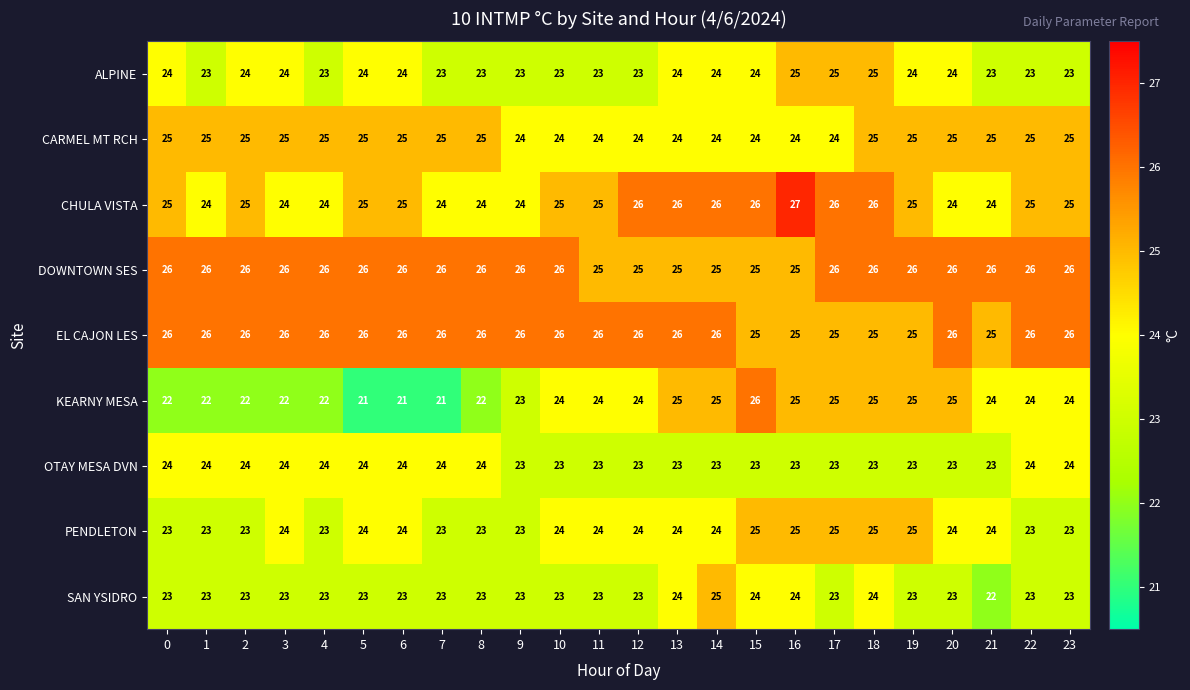

The CARMEL MT RCH series shows 38 at 19. True or false?

False